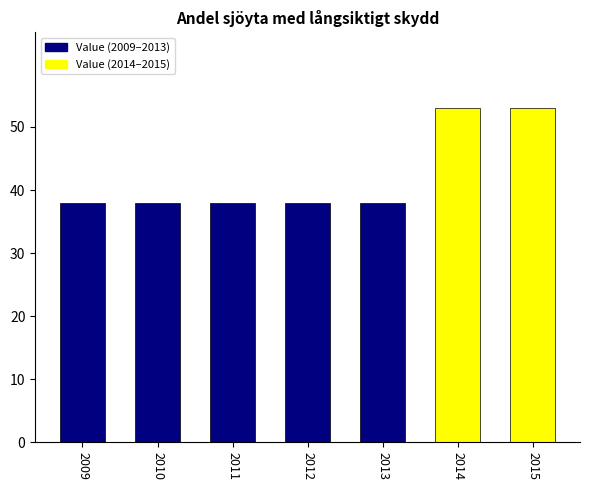

What is the greatest value displayed?

53